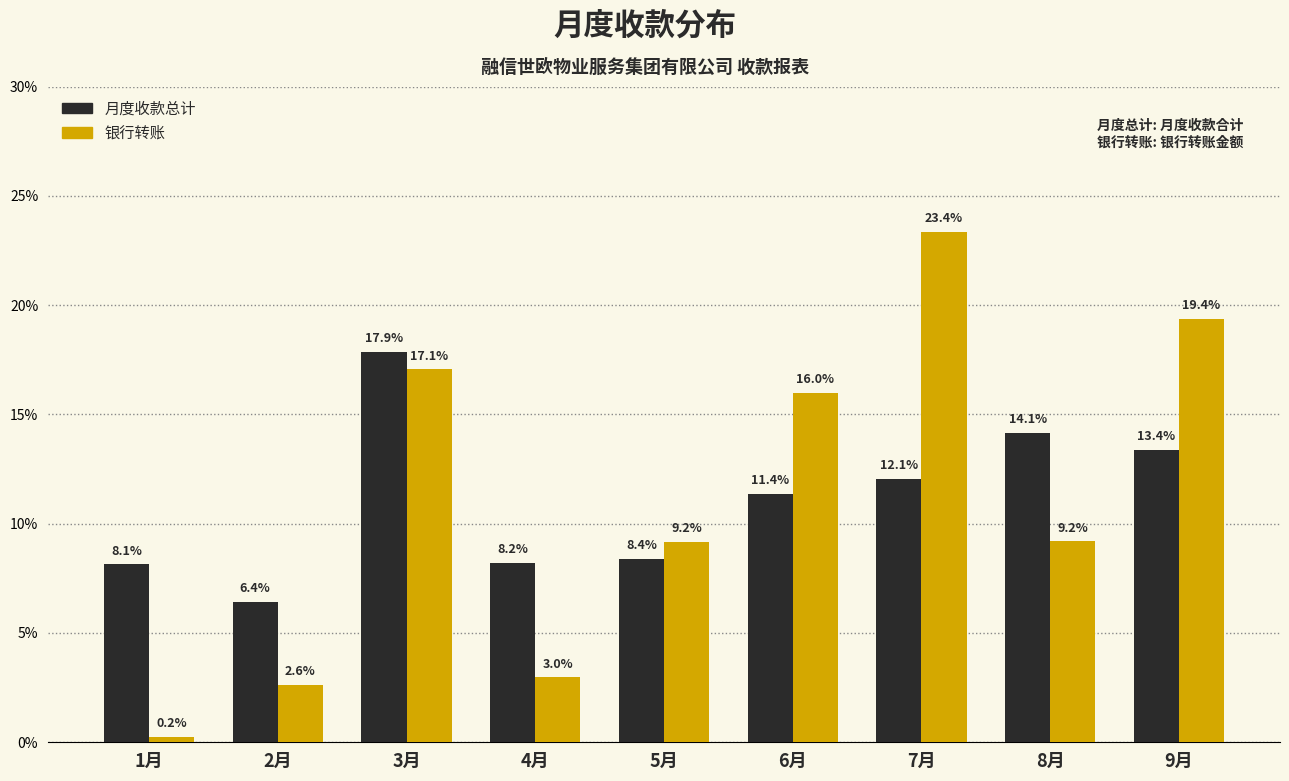

Reading left to right, transcribe all the data shown in this chart.

月度收款总计: 1月=8.1	2月=6.4	3月=17.9	4月=8.2	5月=8.4	6月=11.4	7月=12.1	8月=14.1	9月=13.4
银行转账: 1月=0.2	2月=2.6	3月=17.1	4月=3.0	5月=9.2	6月=16.0	7月=23.4	8月=9.2	9月=19.4